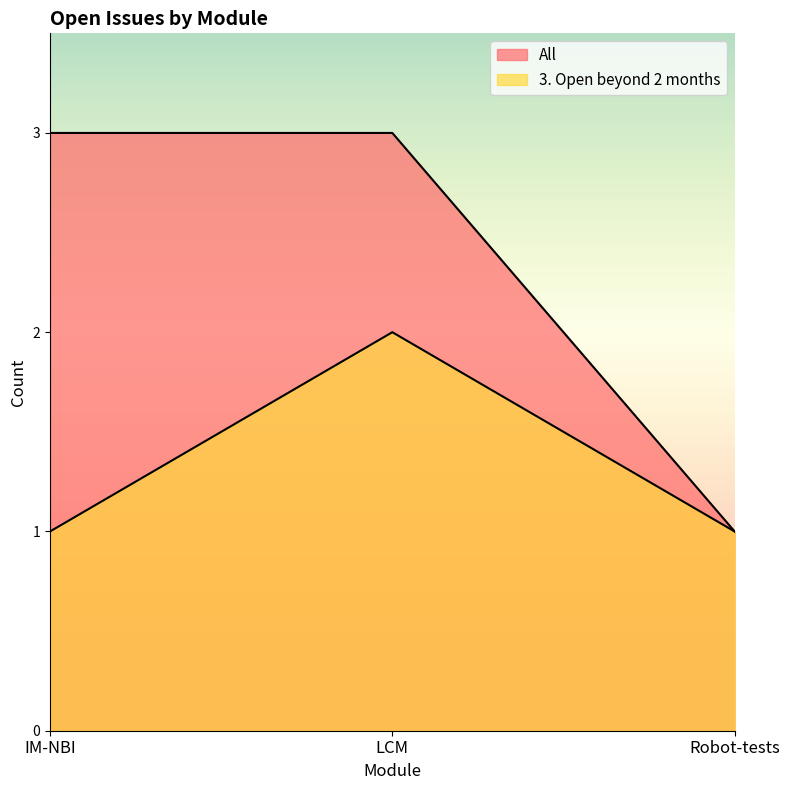

Rank the categories by 3. Open beyond 2 months value from lowest to highest.

IM-NBI, Robot-tests, LCM